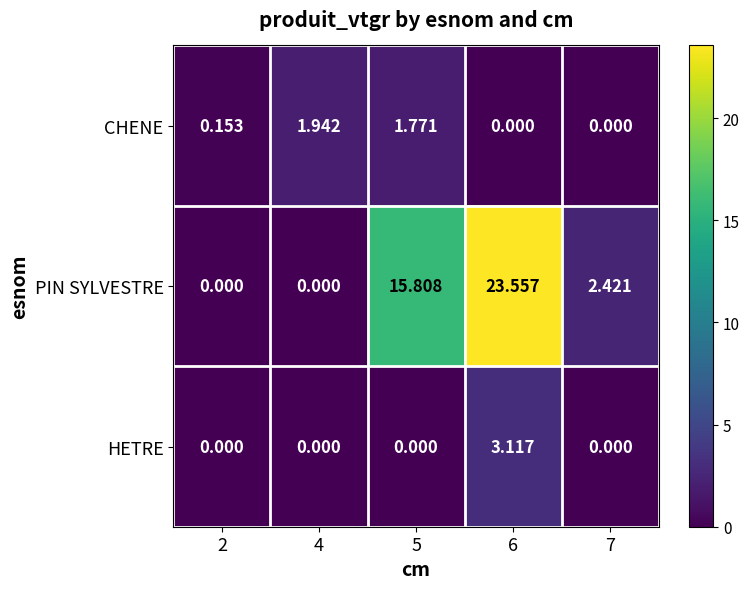

Rank the series at 5 from lowest to highest value.

HETRE, CHENE, PIN SYLVESTRE